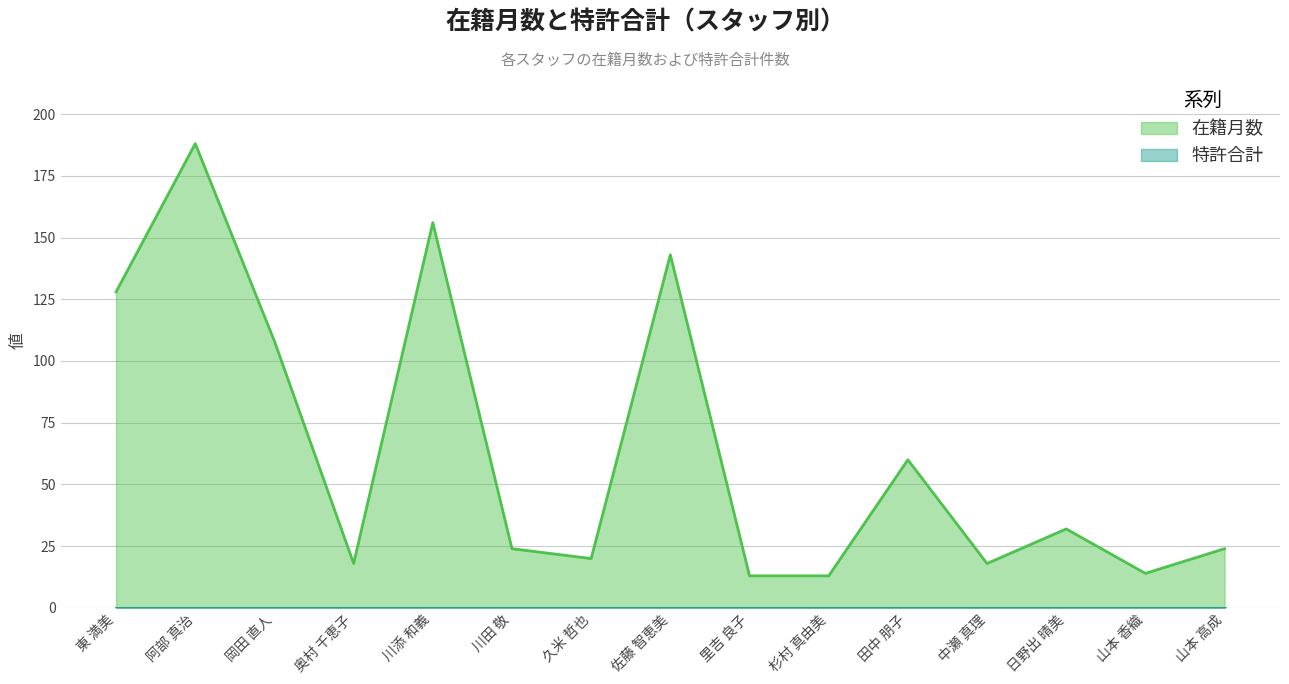

Reading right to left, list all the values displayed in this chart.

24	14	32	18	60	13	13	143	20	24	156	18	108	188	128